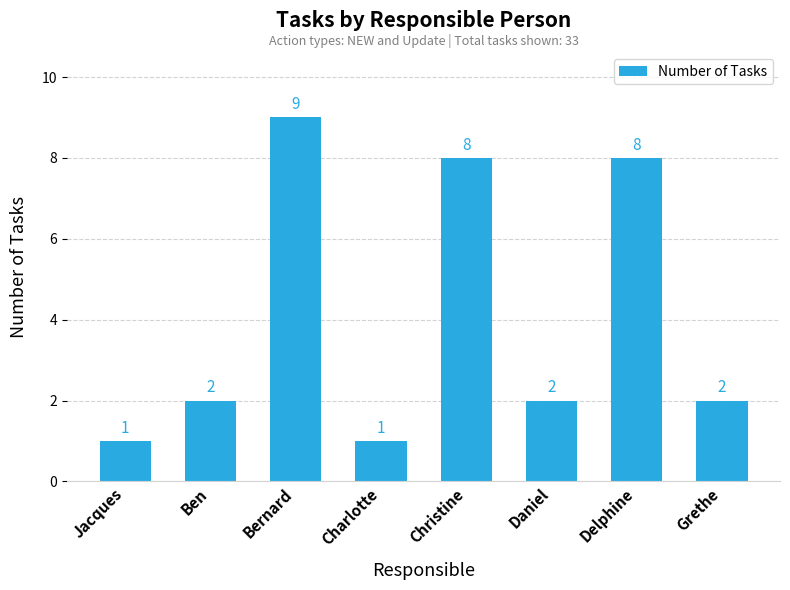

What position from the right is Delphine?

2